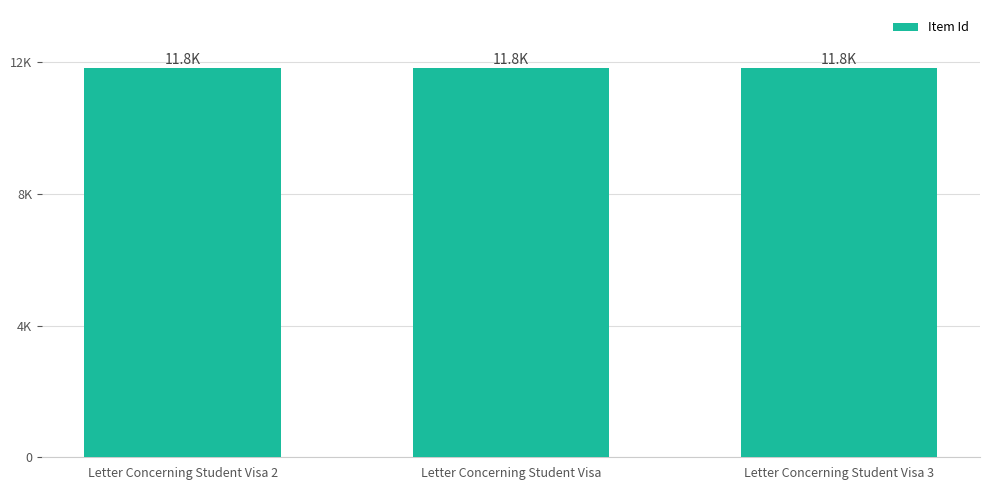

How many data points are above 11817?

1